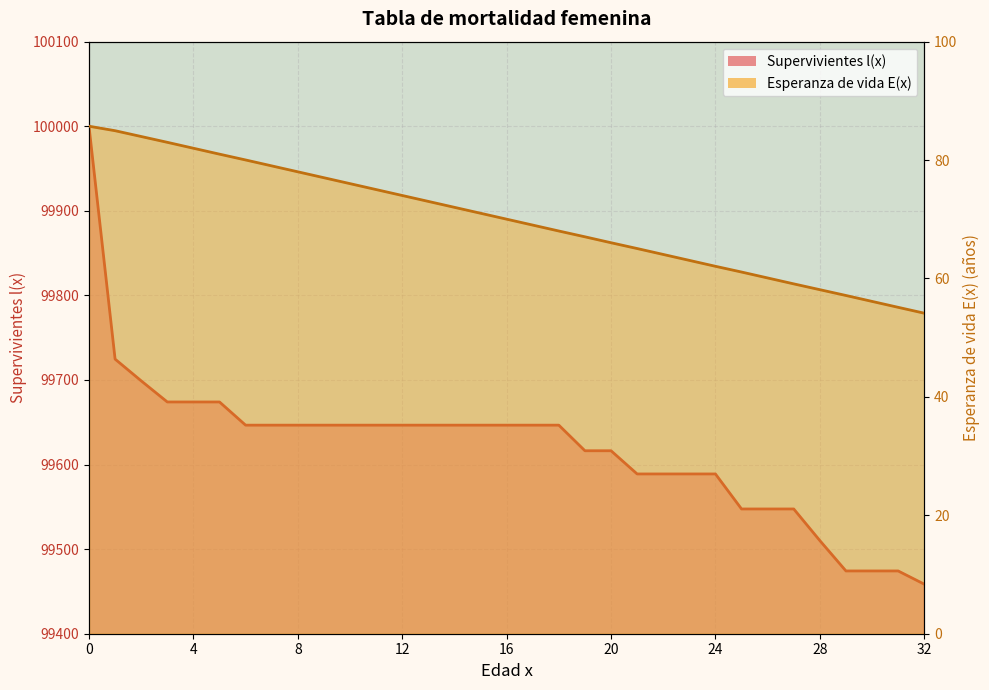

What is the maximum value for Esperanza de vida E(x)?

85.7